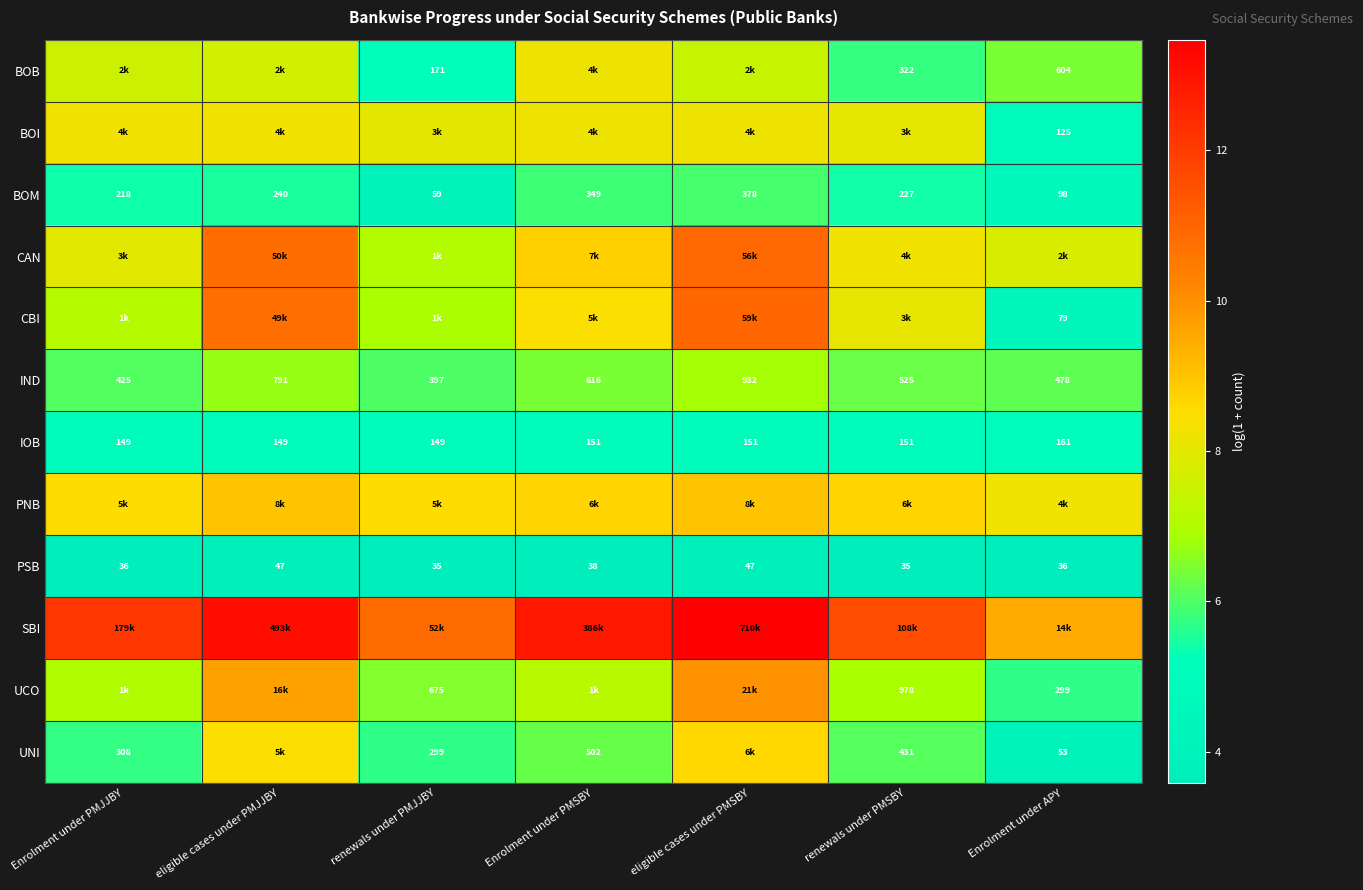

Where is PSB nearest to the value 41?

Enrolment under PMSBY